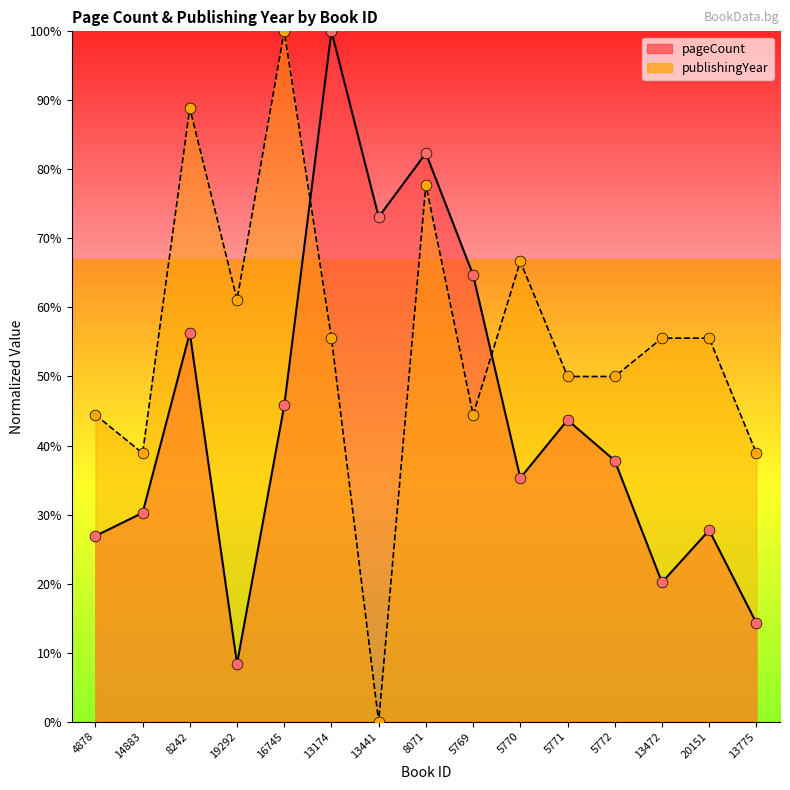

Which series has the largest total across all categories?

publishingYear